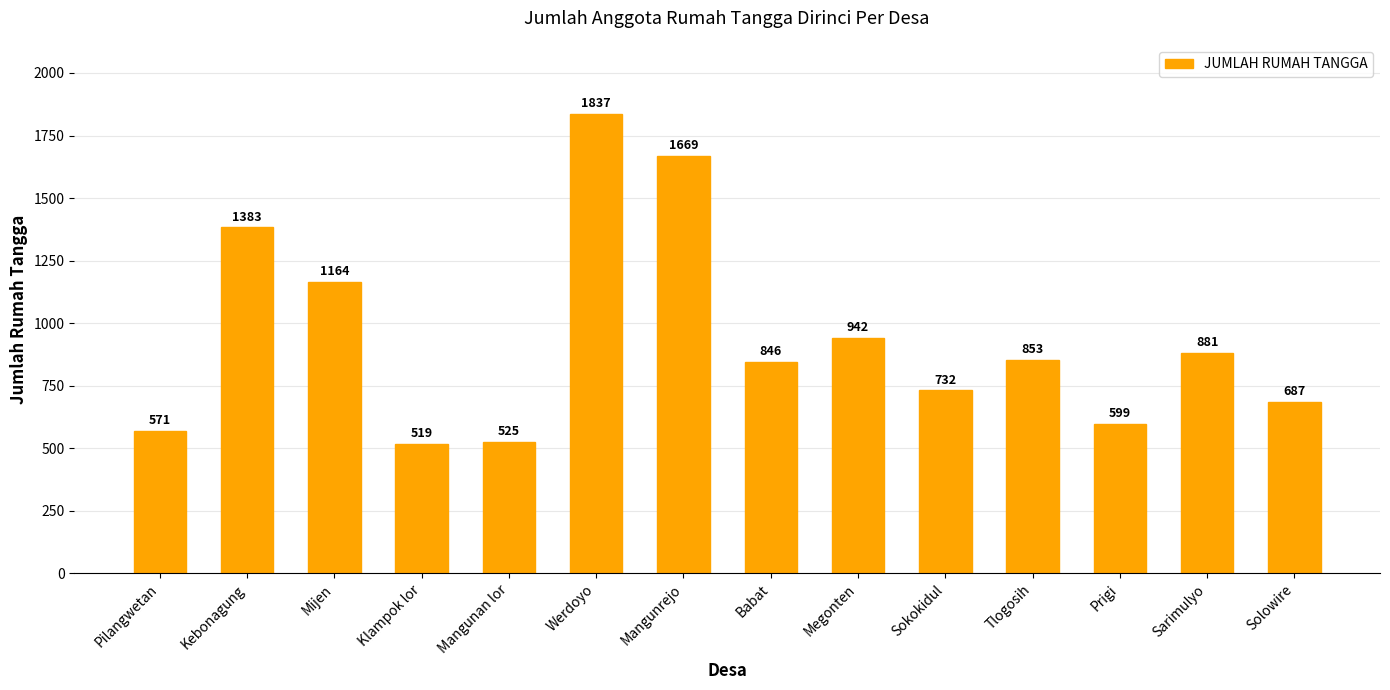

The chart shows a value of 1383 at Kebonagung. True or false?

True